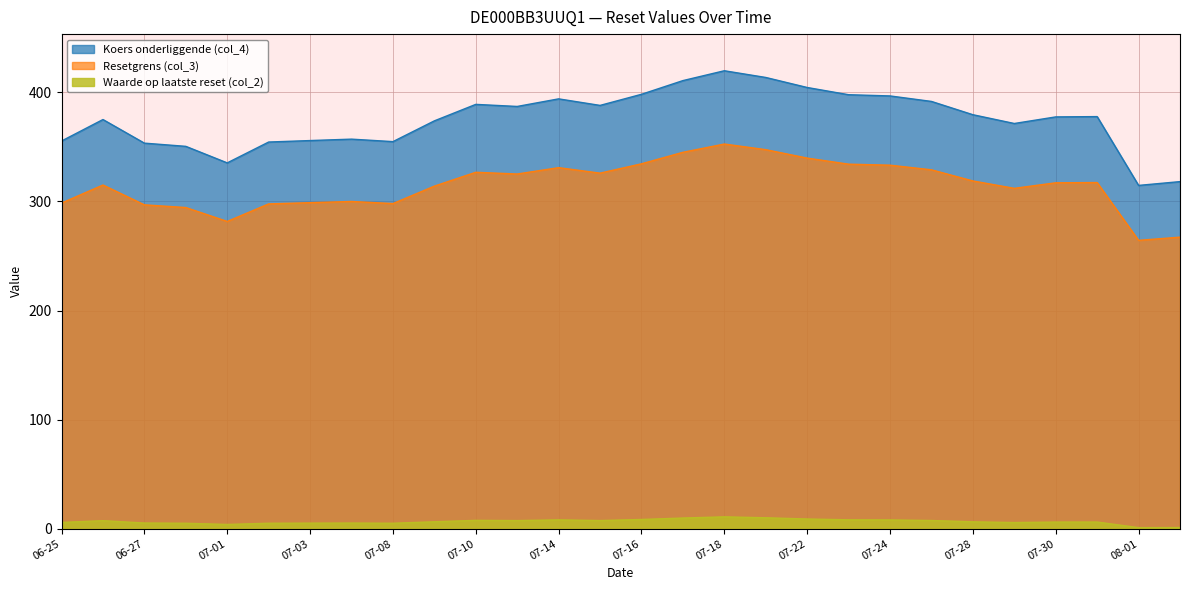

List the series in order of their peak value, highest first.

Koers onderliggende (col_4), Resetgrens (col_3), Waarde op laatste reset (col_2)